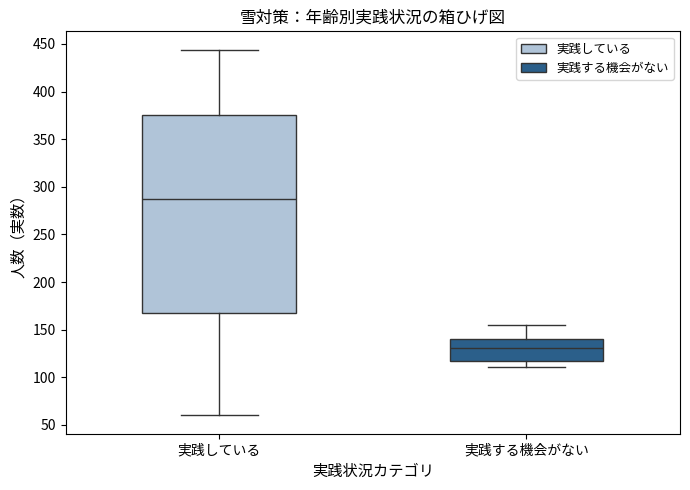

Which box is the tallest, from its lower edge to its upper edge?

実践している